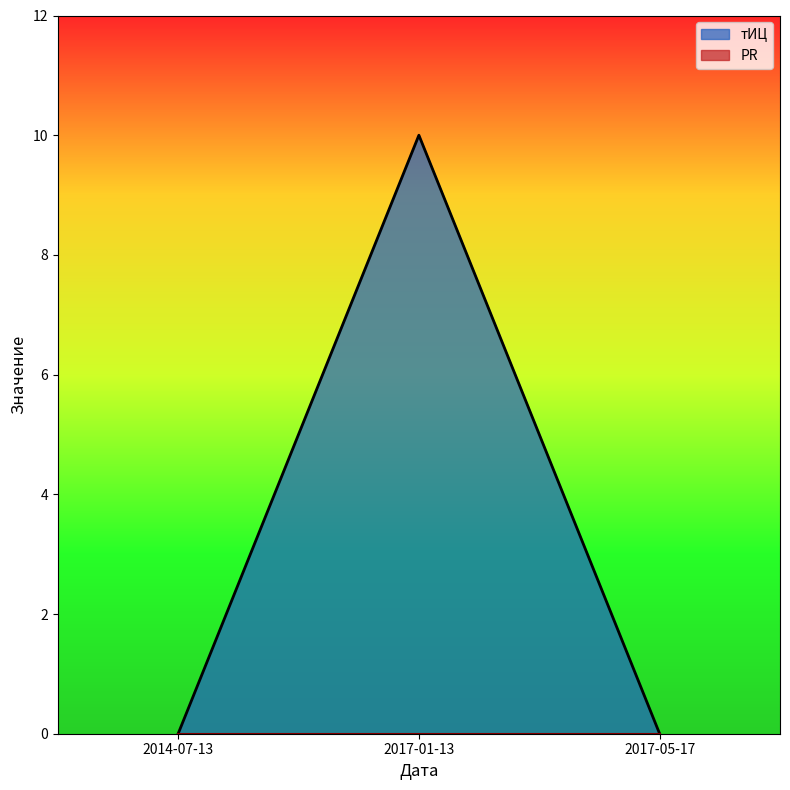

What is the difference between the values at 2014-07-13 and 2017-01-13?

10